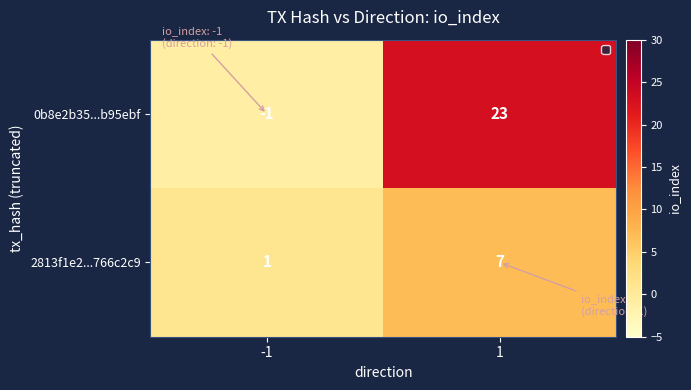

Is it true that 0b8e2b35...b95ebf equals -1 at -1?

True